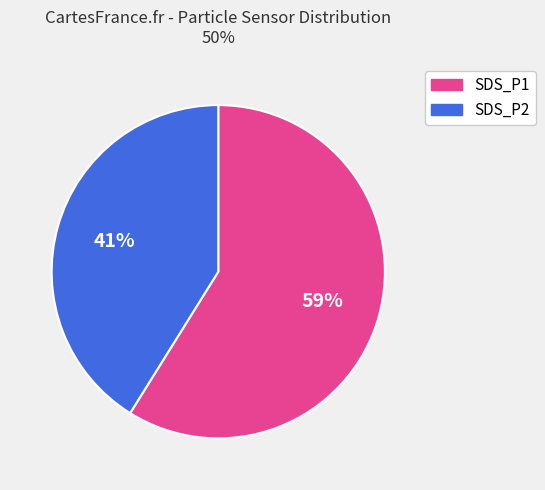

Is it true that SDS_P2 is 41% of the pie?

True